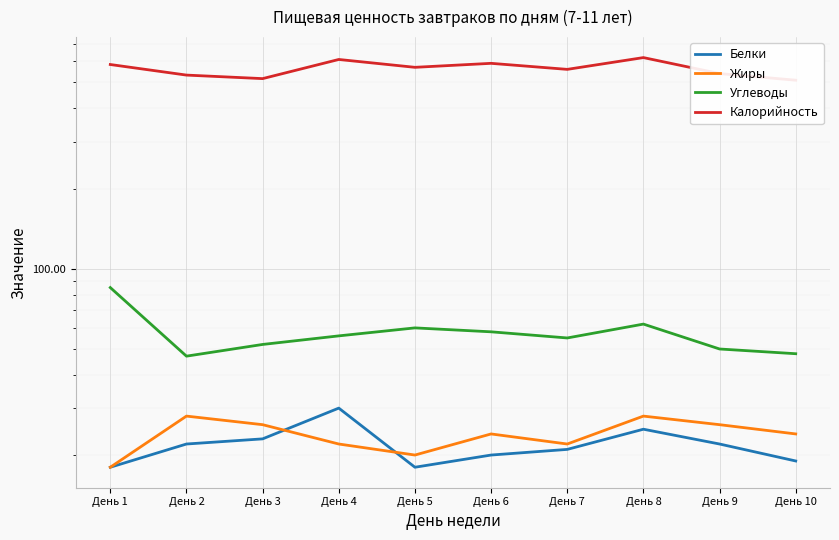

What is the smallest value displayed?

18